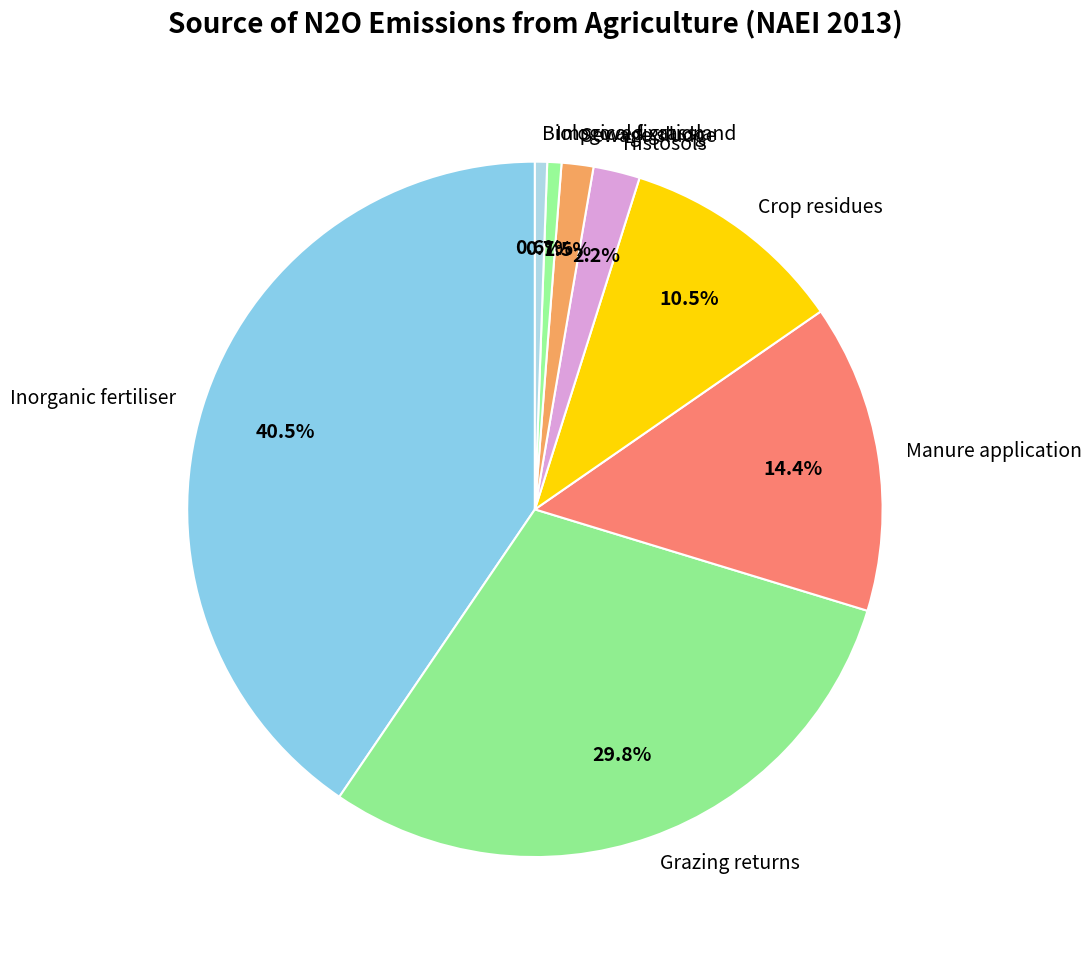

To the nearest percent, what is the combined percentage of Histosols and Biological fixation?

3%